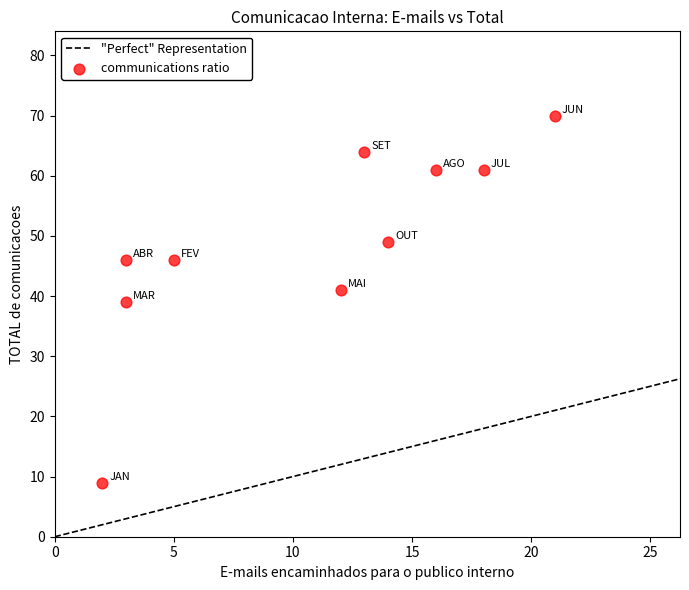

What is the range of Y values (max minus min)?

61